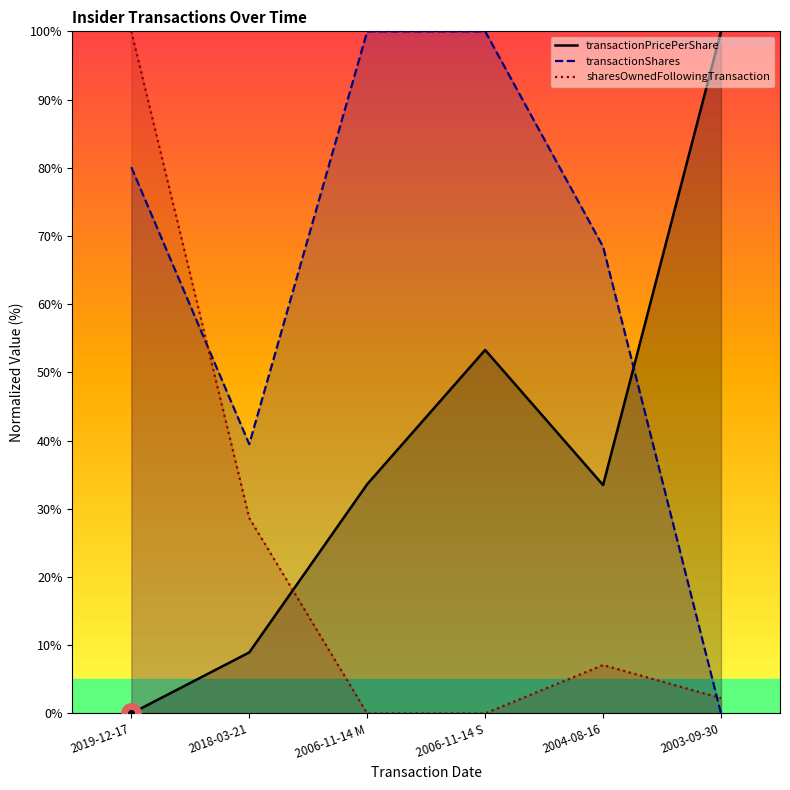

What is the difference between the sharesOwnedFollowingTransaction values at 2018-03-21 and 2006-11-14 M?

28.7